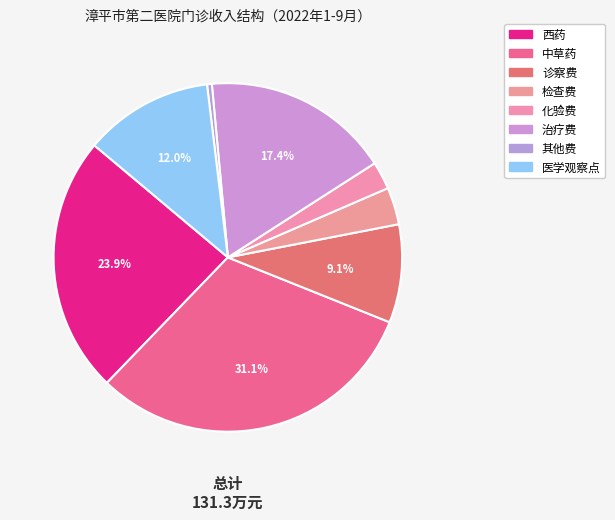

How many segments does this pie chart have?

8